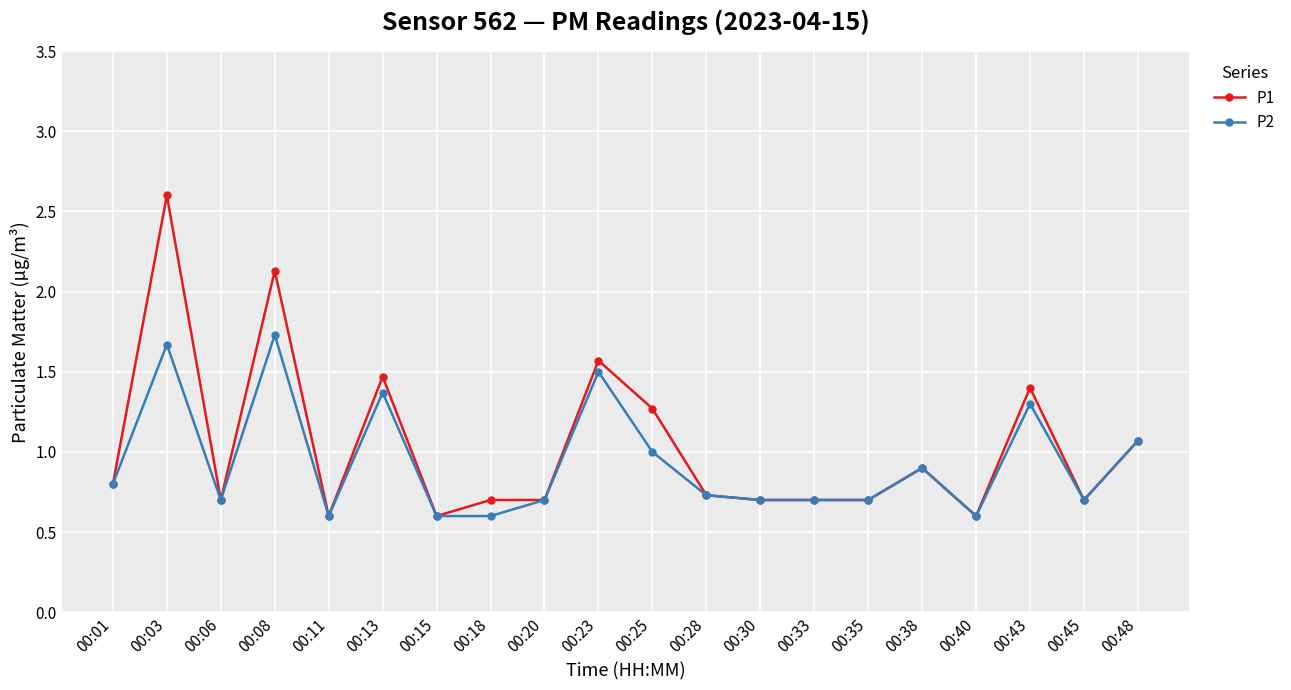

Reading left to right, list all the values displayed in this chart.

P1: 0.8	2.6	0.7	2.1	0.6	1.5	0.6	0.7	0.7	1.6	1.3	0.7	0.7	0.7	0.7	0.9	0.6	1.4	0.7	1.1
P2: 0.8	1.7	0.7	1.7	0.6	1.4	0.6	0.6	0.7	1.5	1.0	0.7	0.7	0.7	0.7	0.9	0.6	1.3	0.7	1.1